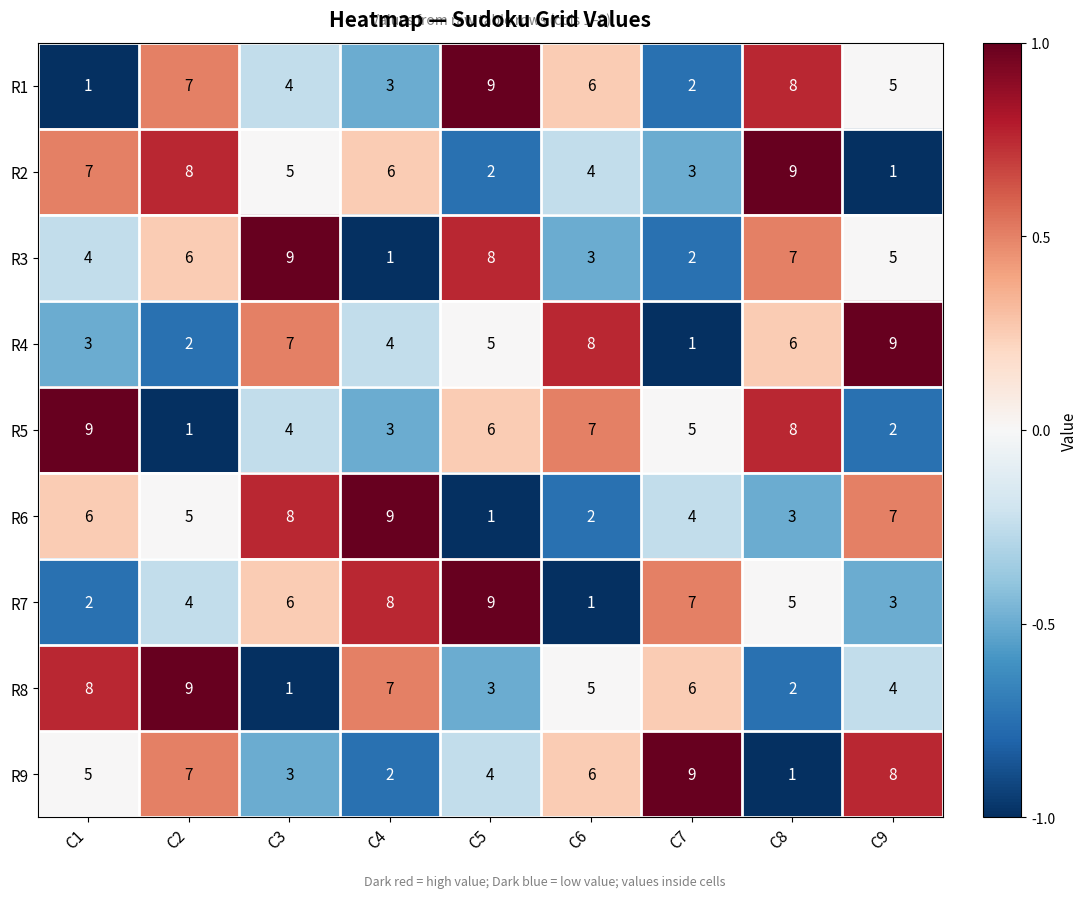

At which label does R7 reach its minimum?

C6